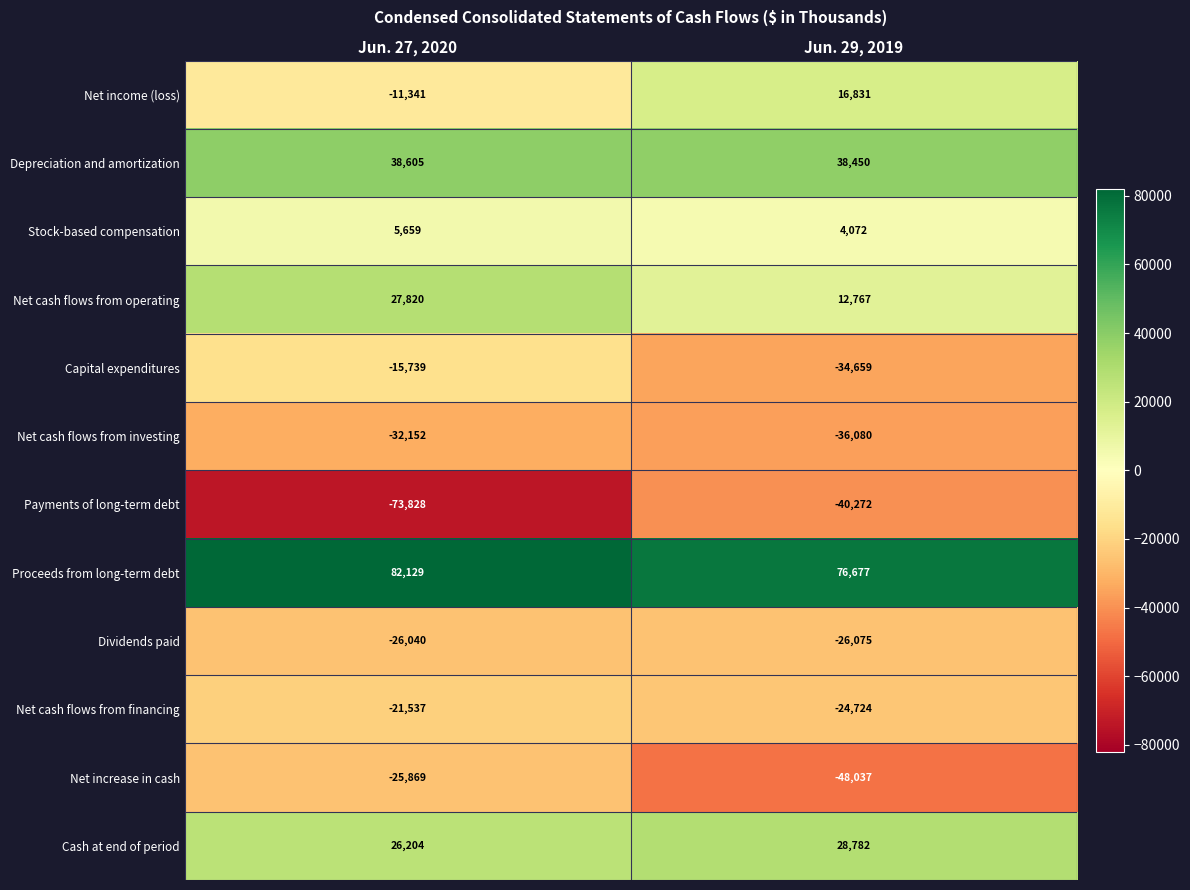

What value does the Stock-based compensation series have at Jun. 29, 2019?

4072